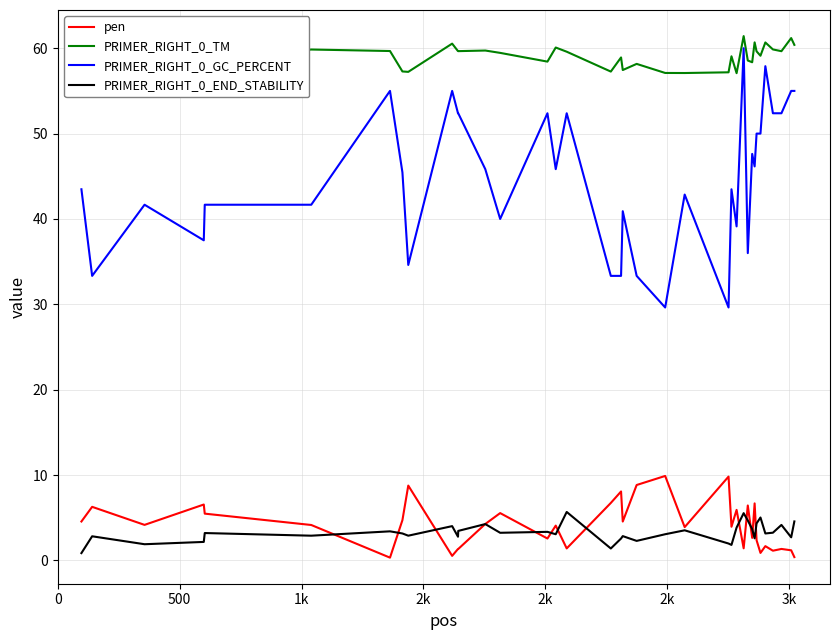

Which series has the largest range (max minus min)?

PRIMER_RIGHT_0_GC_PERCENT